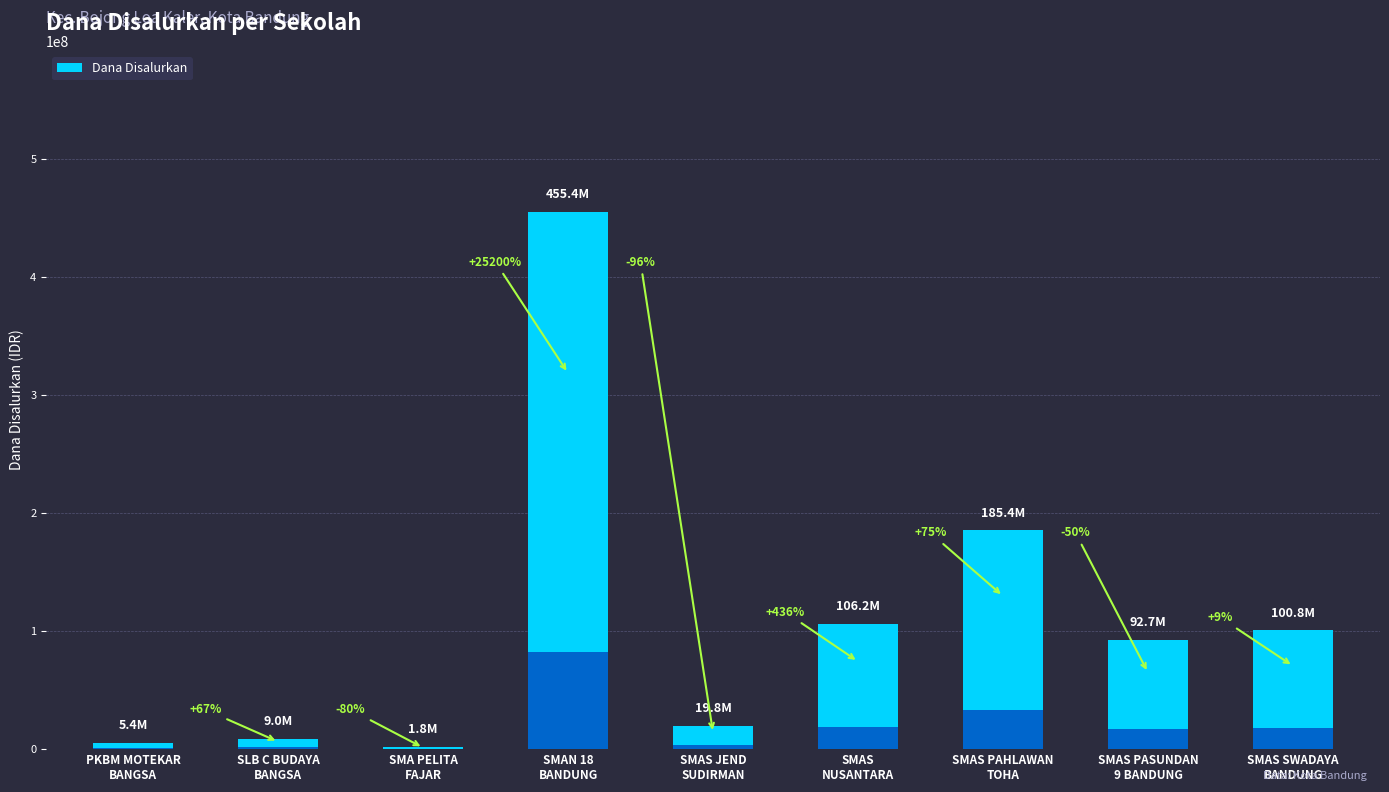

How many data points are less than 92700000?

4